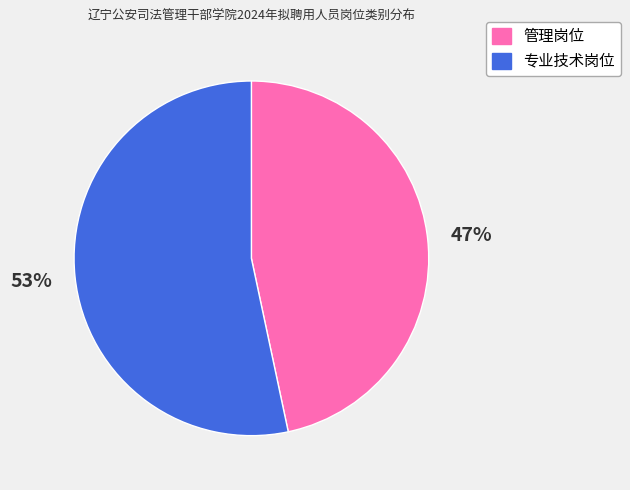

What percentage is the 专业技术岗位 slice, to the nearest percent?

53%